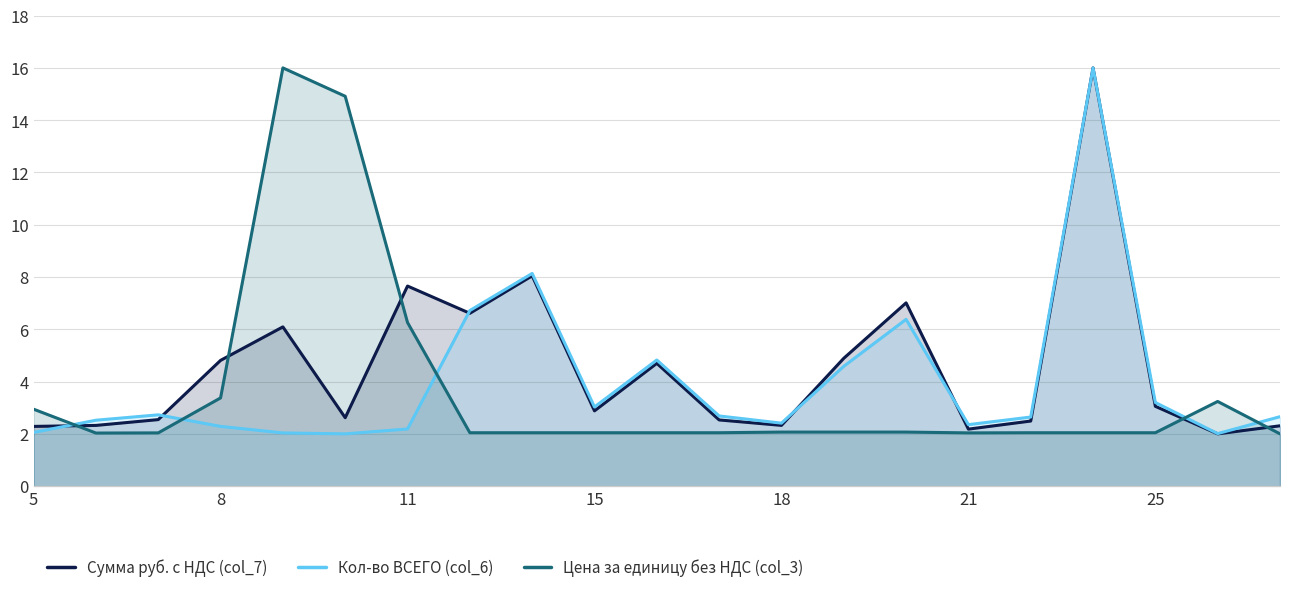

How many intersections are there between Сумма руб. с НДС (col_7) and Кол-во ВСЕГО (col_6)?

5